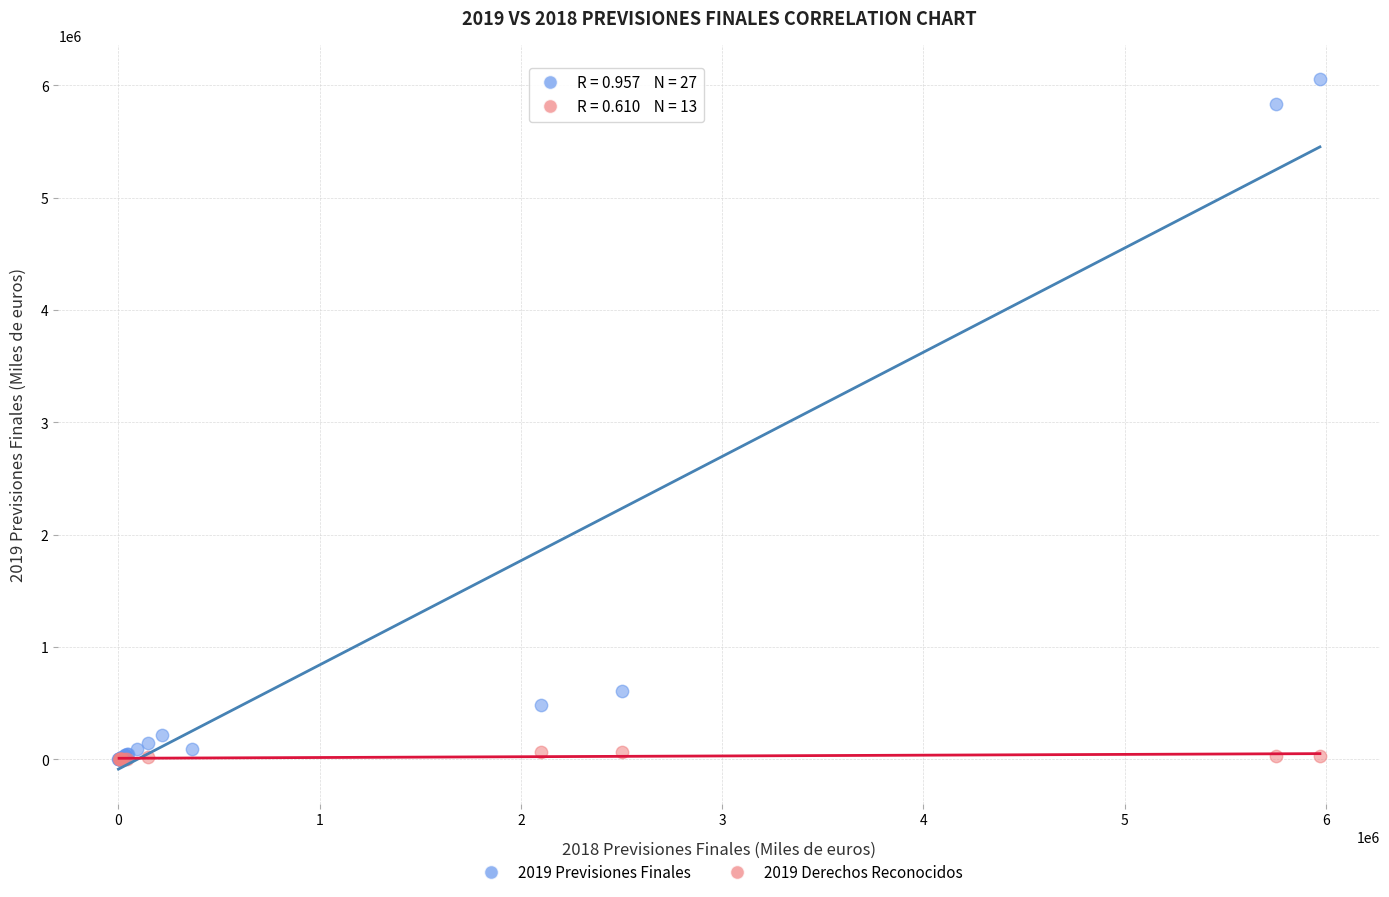

Which series reaches the maximum Y coordinate?

2019 Previsiones Finales